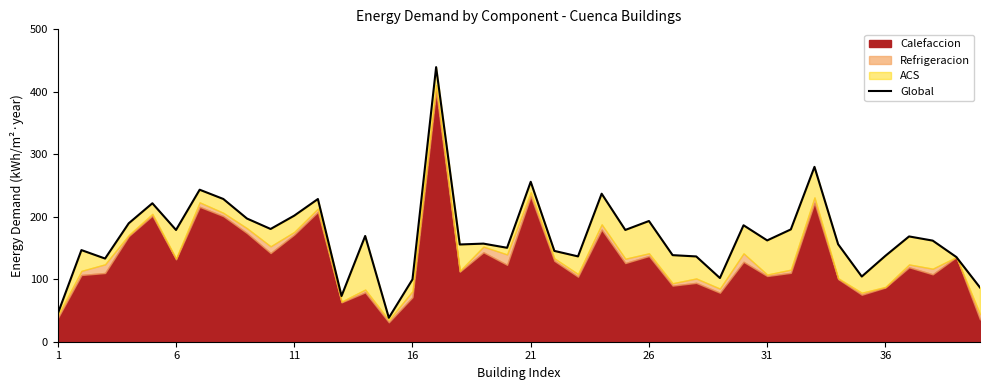

How many values are below 162?

20